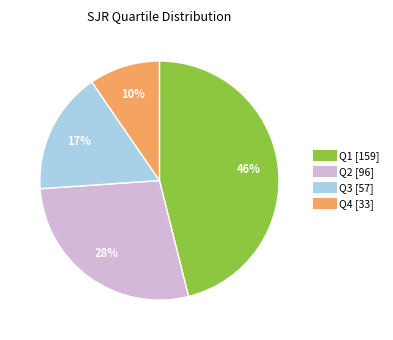

Between Q1 and Q4, which is larger?

Q1